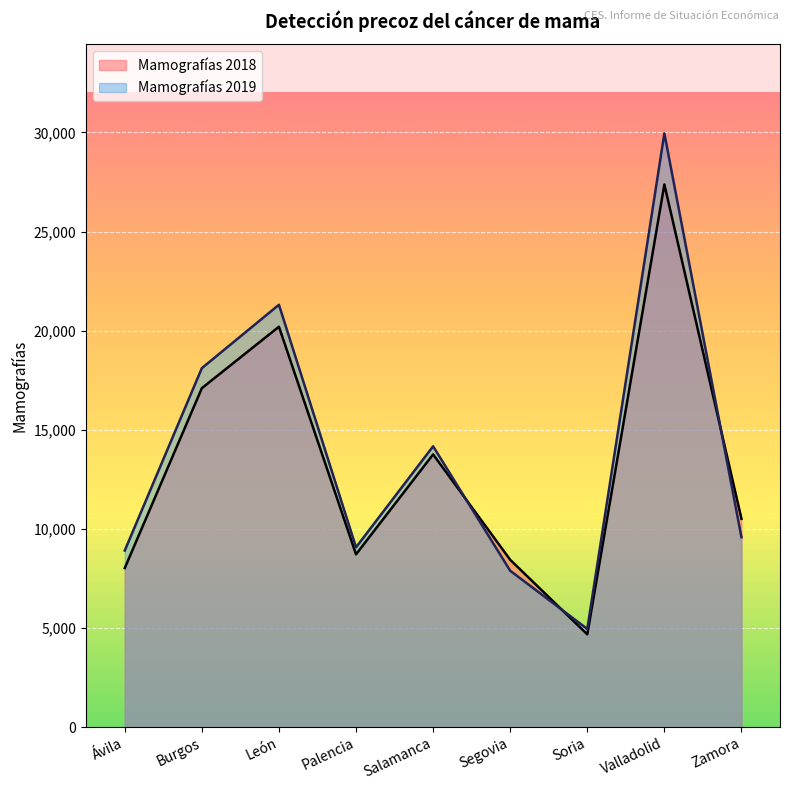

Rank the series at Zamora from highest to lowest value.

Mamografías 2018, Mamografías 2019